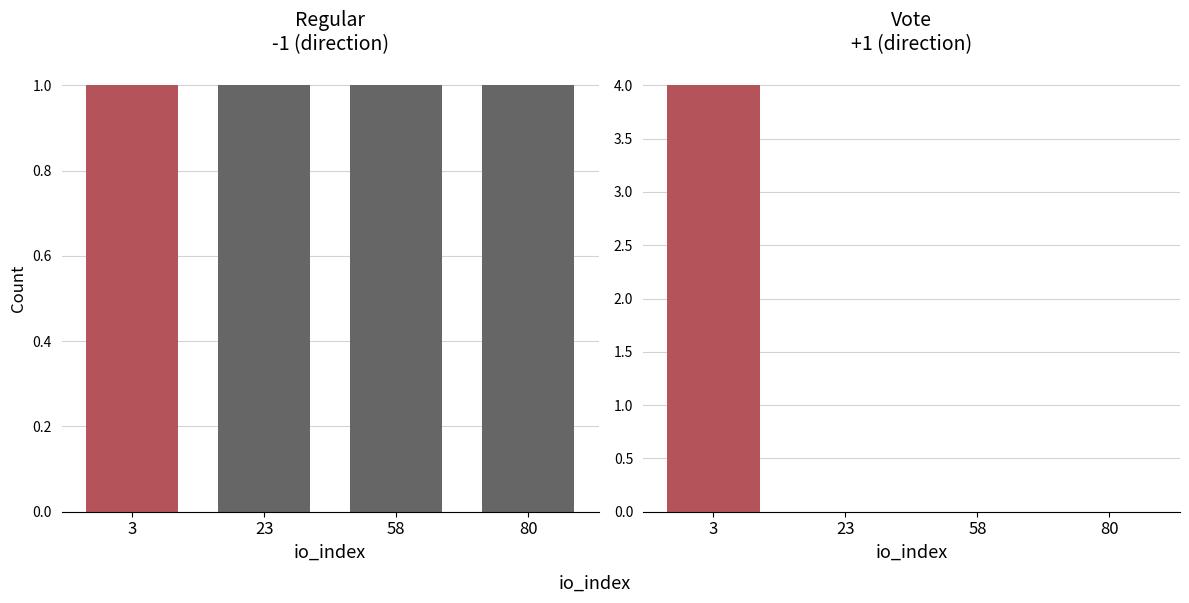

The Regular series shows 1 at 58. True or false?

False